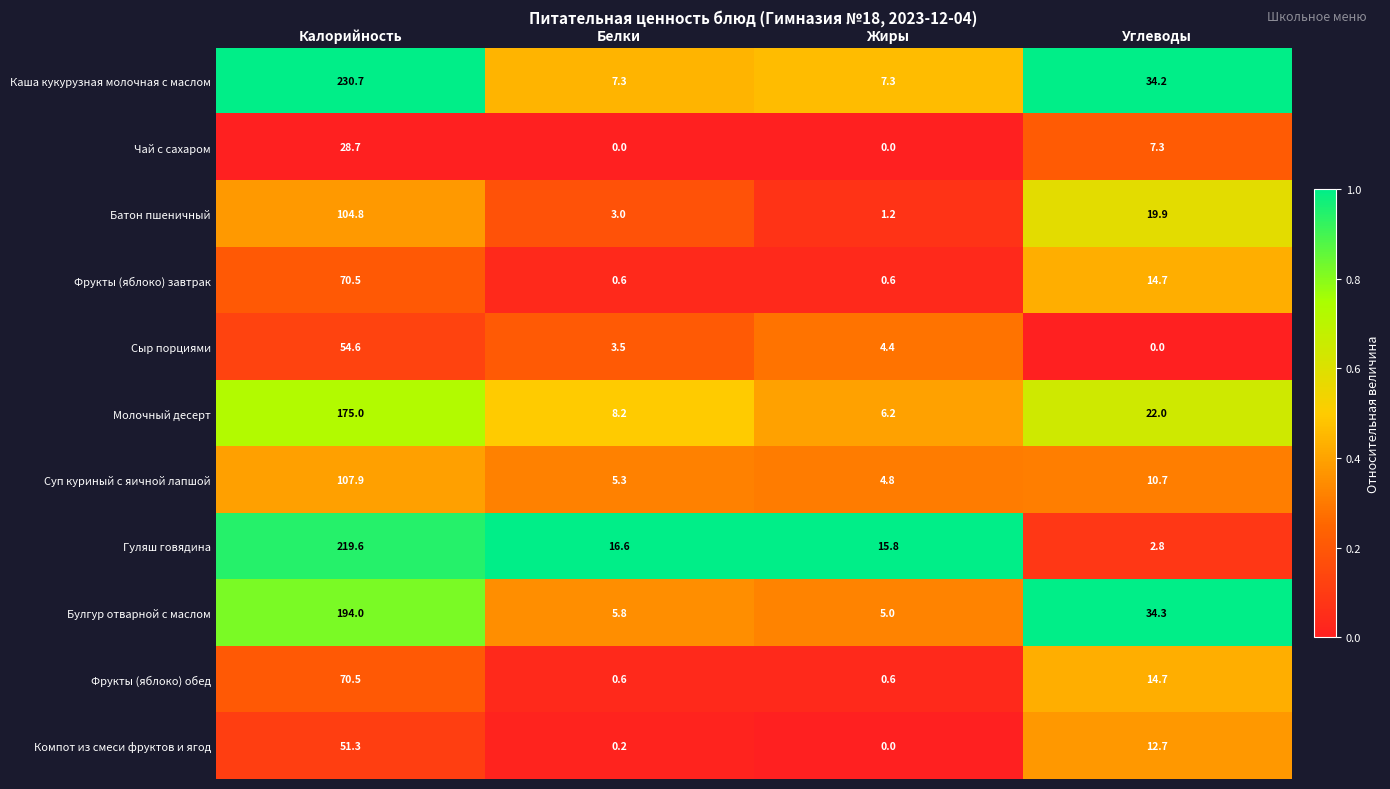

Which category has the highest value across all series?

Калорийность